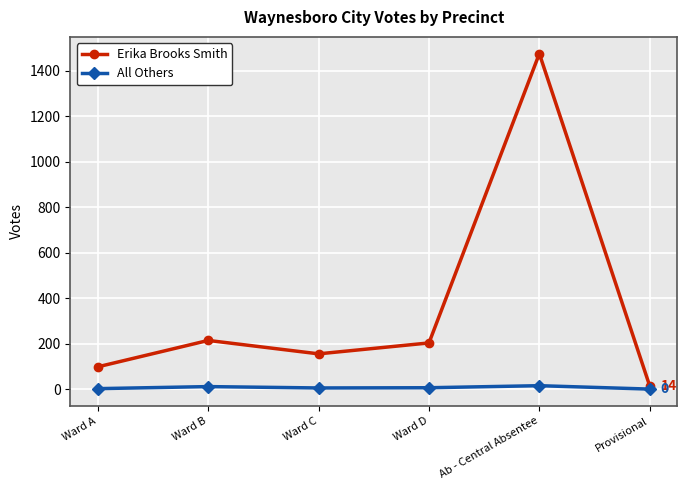

What is the difference between the Erika Brooks Smith values at Provisional and Ward C?

141